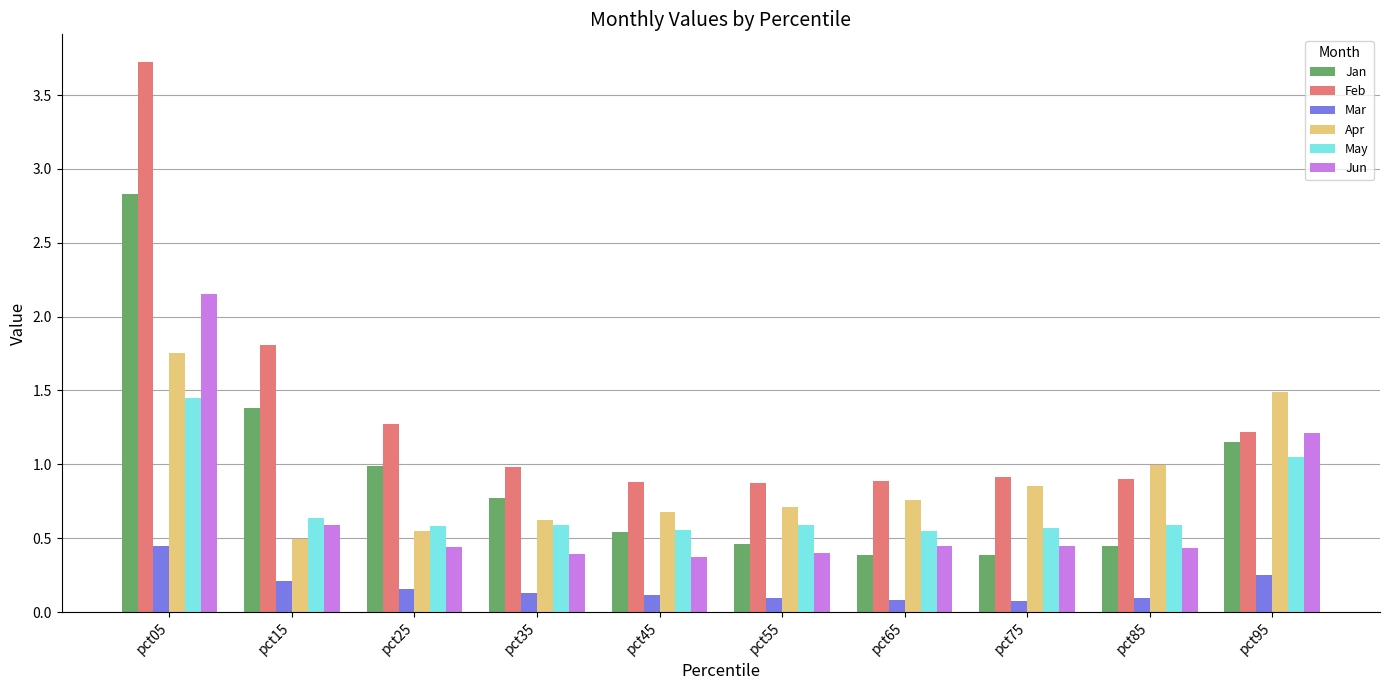

What is the sum of the Apr values at pct95 and pct05?

3.2